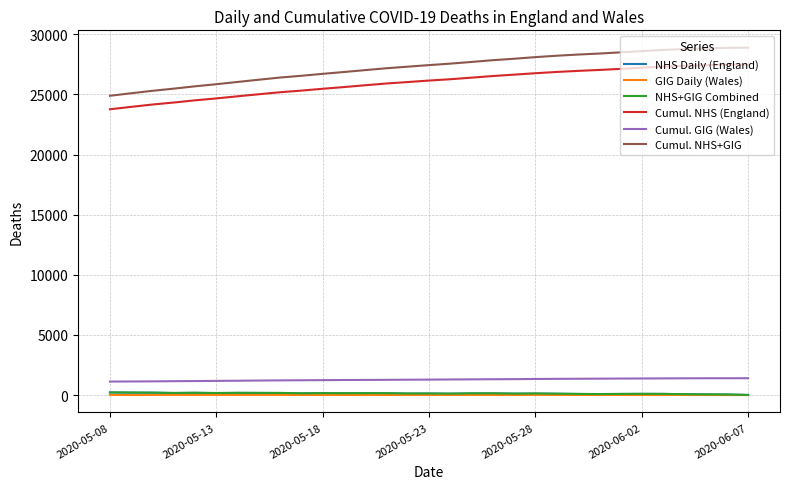

Which series has the widest spread of values?

Cumul. NHS+GIG